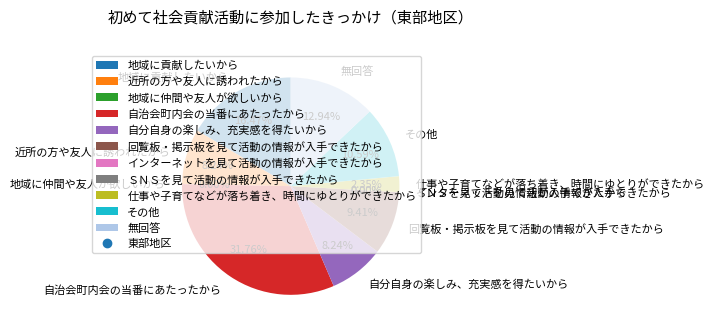

Is there any slice that represents more than half of the pie?

No